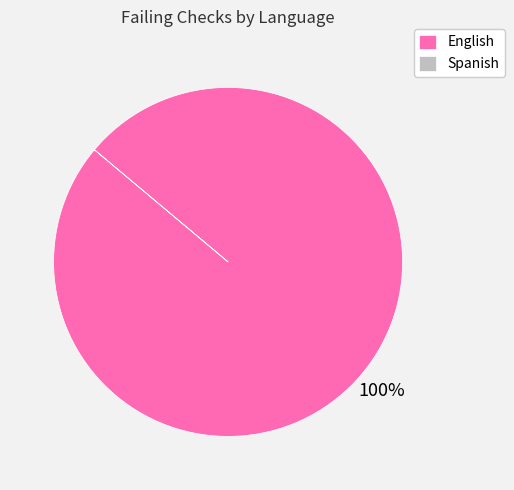

The English slice represents 100% of the pie. True or false?

True